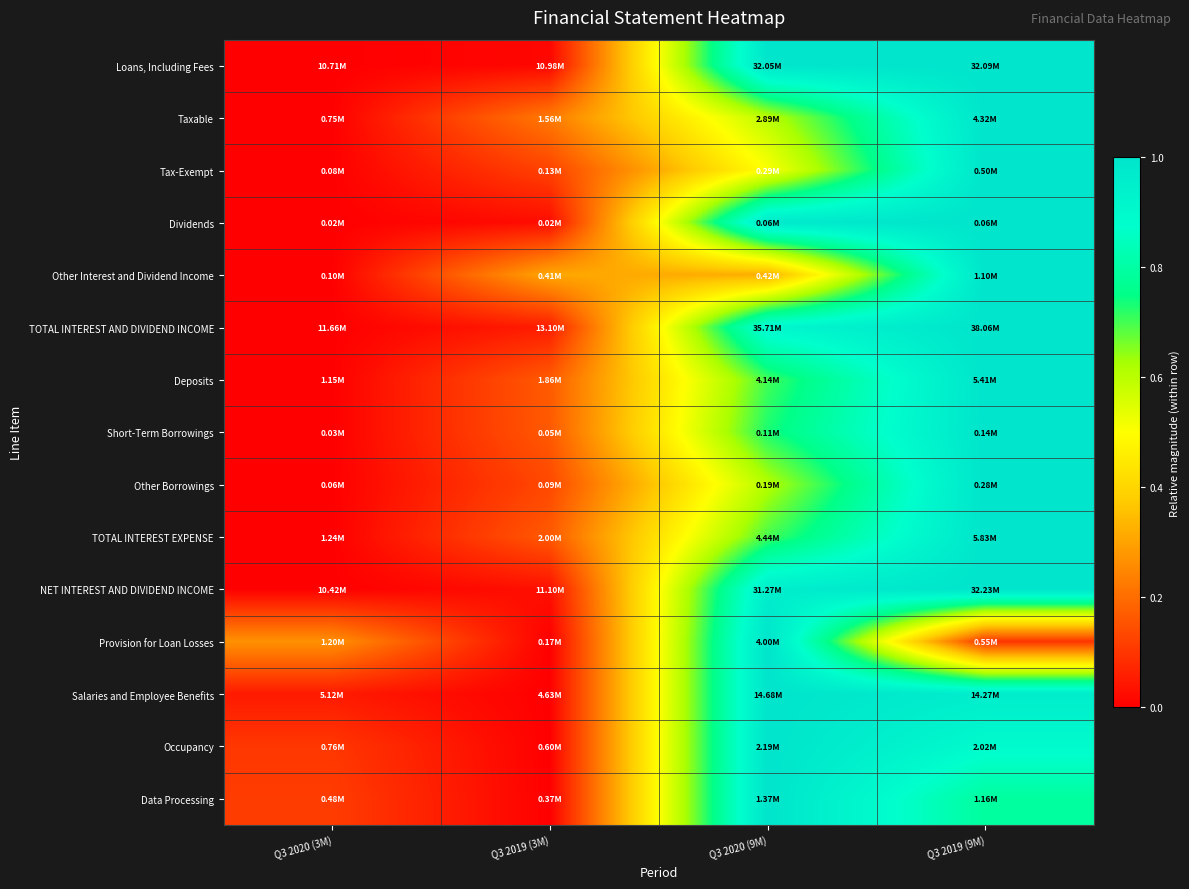

Which has a higher value, Q3 2020 (9M) or Q3 2019 (9M)?

Q3 2019 (9M)